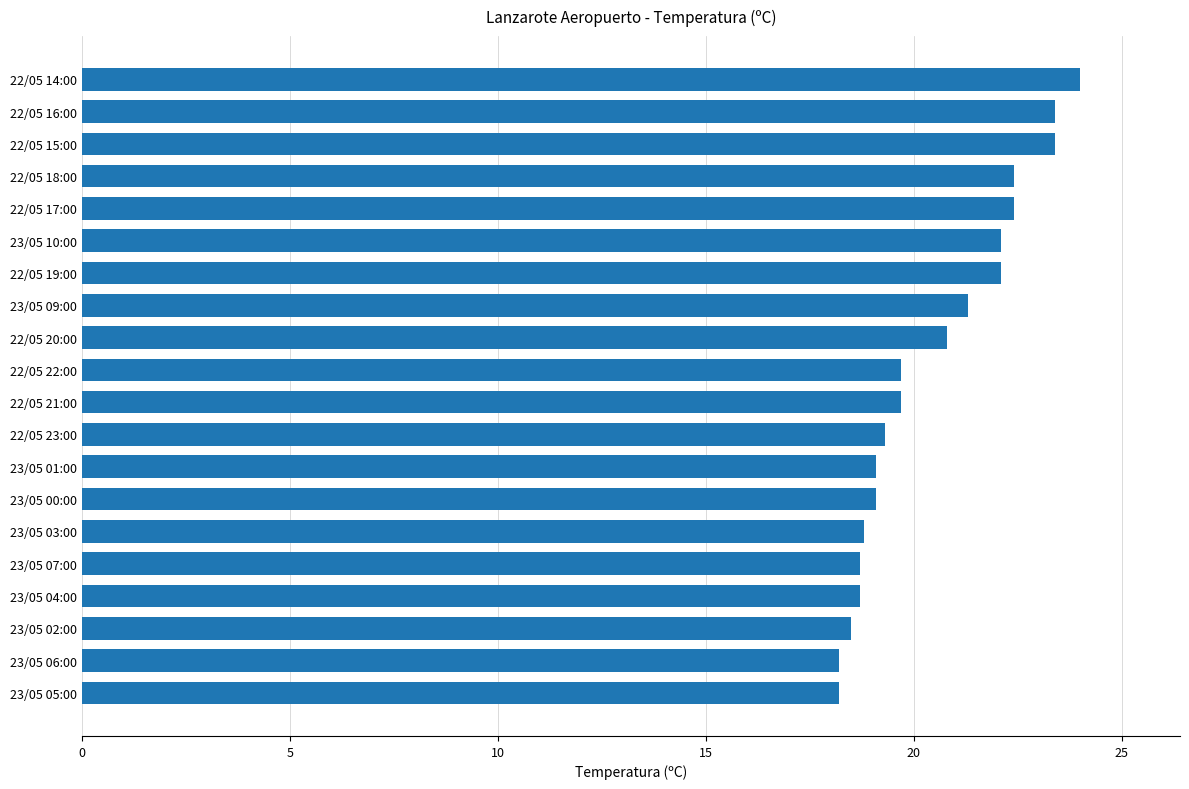

What is the change in value from 22/05 20:00 to 23/05 05:00?

-2.6